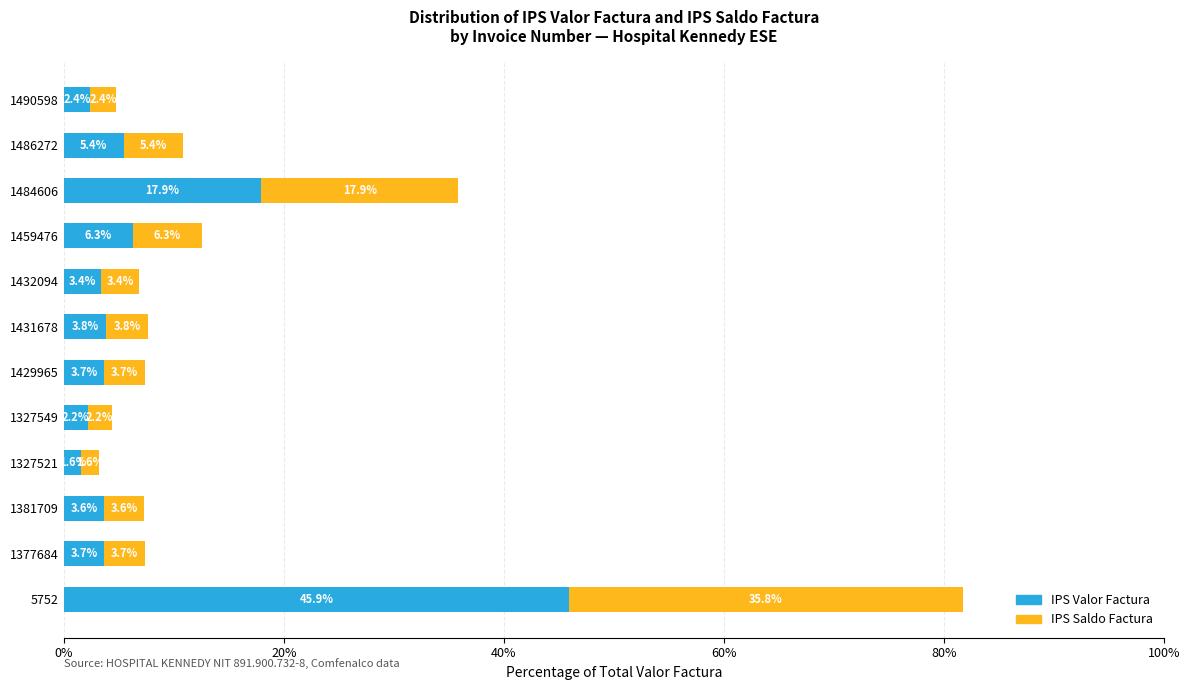

At which label is IPS Valor Factura closest to 23?

1484606